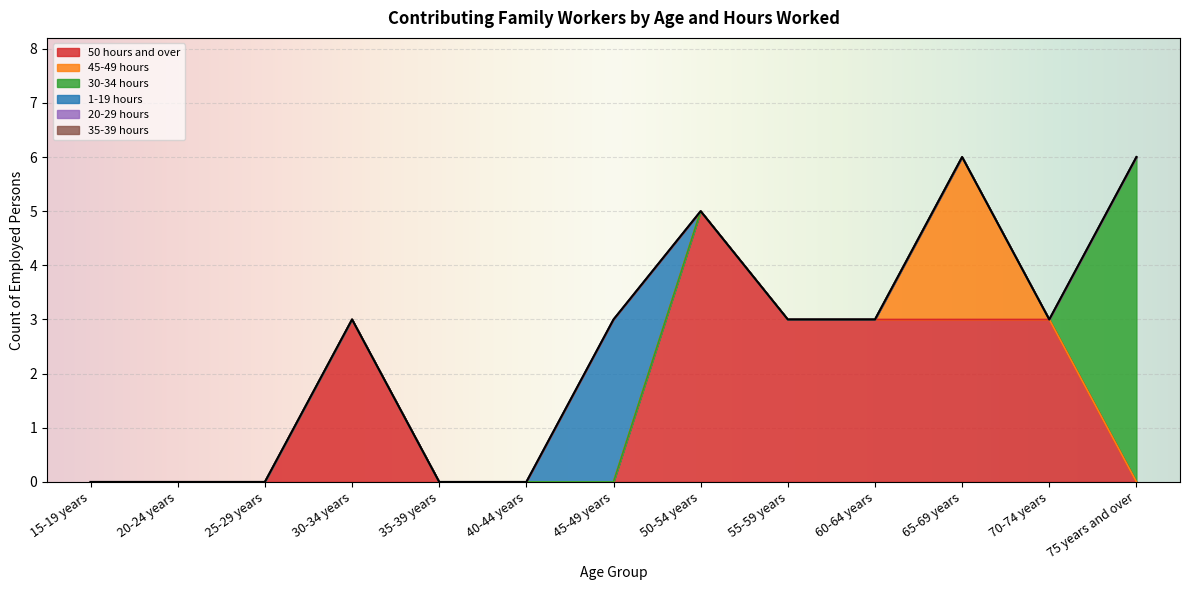

At which label is 1-19 hours closest to 1?

15-19 years